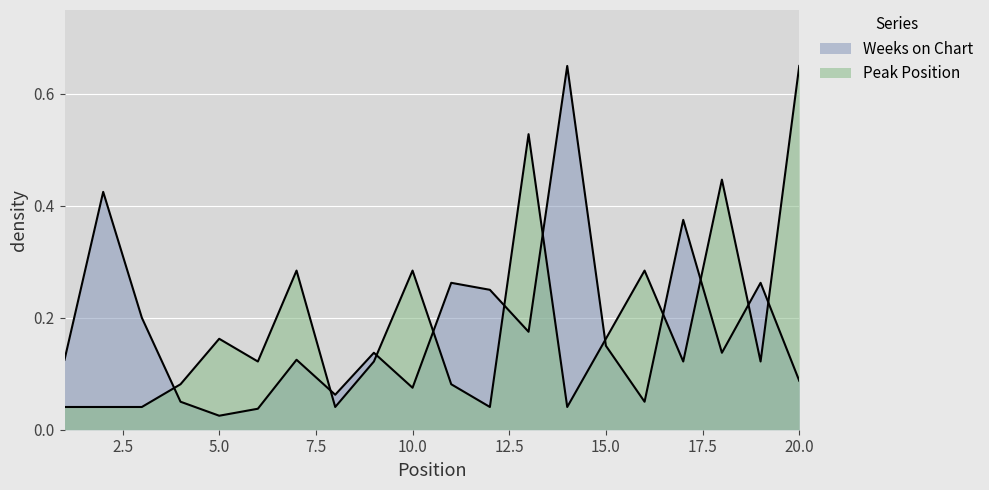

How many interior local peaks does the Weeks on Chart series have?

7